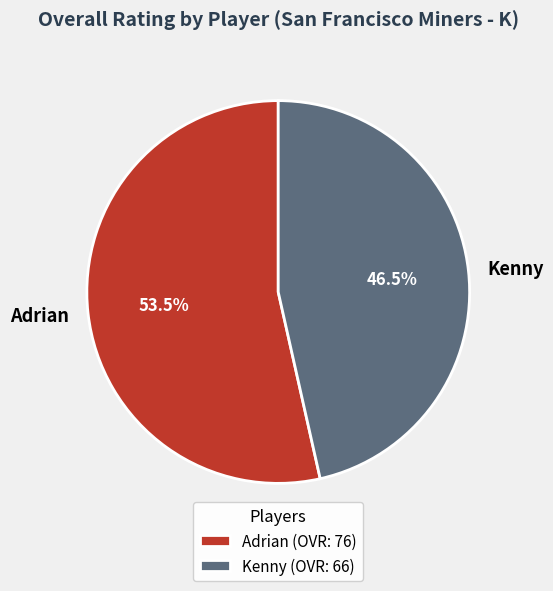

Is the sum of Adrian and Kenny greater than half?

Yes